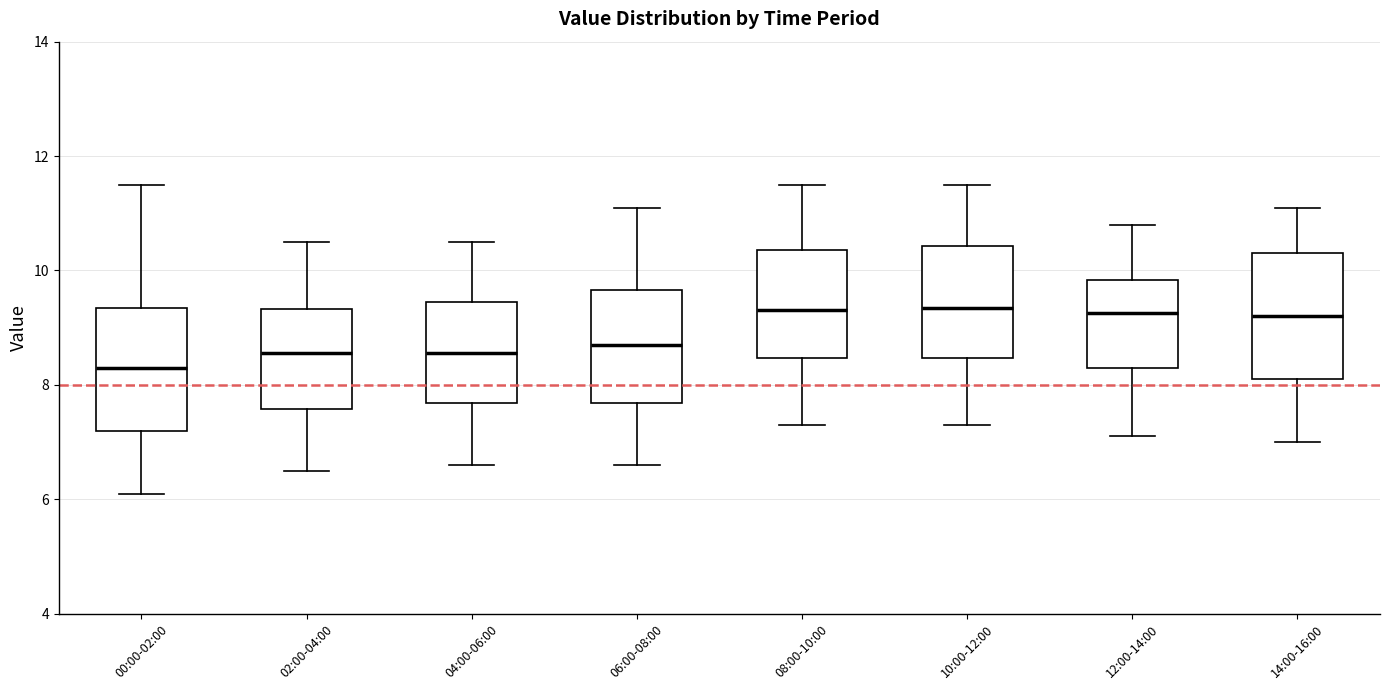

Reading left to right, transcribe this box plot: for each box, give where its median line is, the range the box spans, and where its two whiskers end, as read against the y-axis. The values are not printed on the chart, so give them approximately, as read against the axis.

00:00-02:00: median 8.4, box 7.2 to 9.4, whiskers 6.2 to 11.6
02:00-04:00: median 8.6, box 7.6 to 9.4, whiskers 6.6 to 10.6
04:00-06:00: median 8.6, box 7.6 to 9.4, whiskers 6.6 to 10.6
06:00-08:00: median 8.8, box 7.6 to 9.6, whiskers 6.6 to 11.2
08:00-10:00: median 9.4, box 8.4 to 10.4, whiskers 7.4 to 11.6
10:00-12:00: median 9.4, box 8.4 to 10.4, whiskers 7.4 to 11.6
12:00-14:00: median 9.2, box 8.4 to 9.8, whiskers 7.2 to 10.8
14:00-16:00: median 9.2, box 8.2 to 10.4, whiskers 7.0 to 11.2